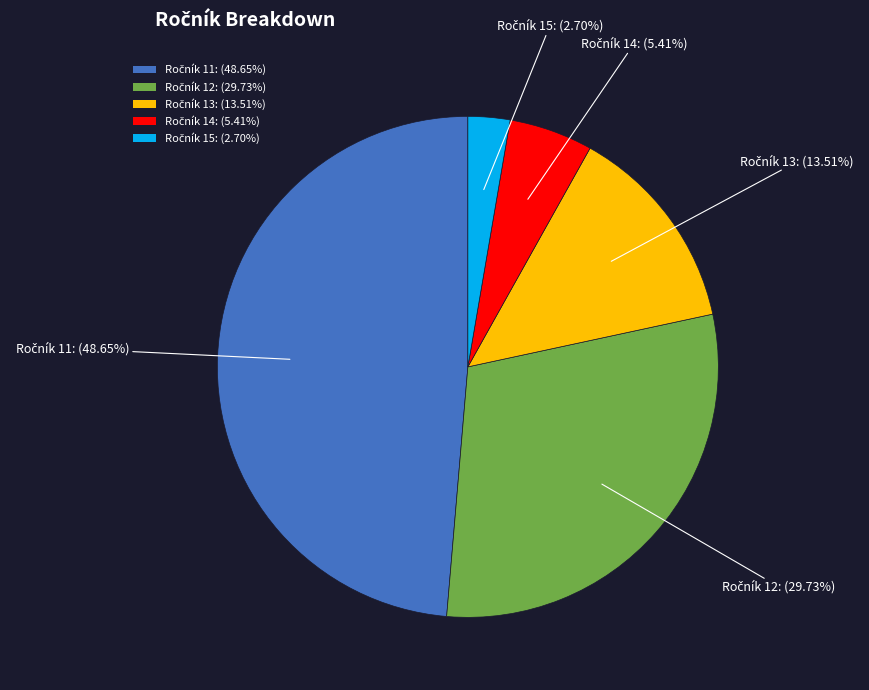

Count the number of slices in the pie.

5